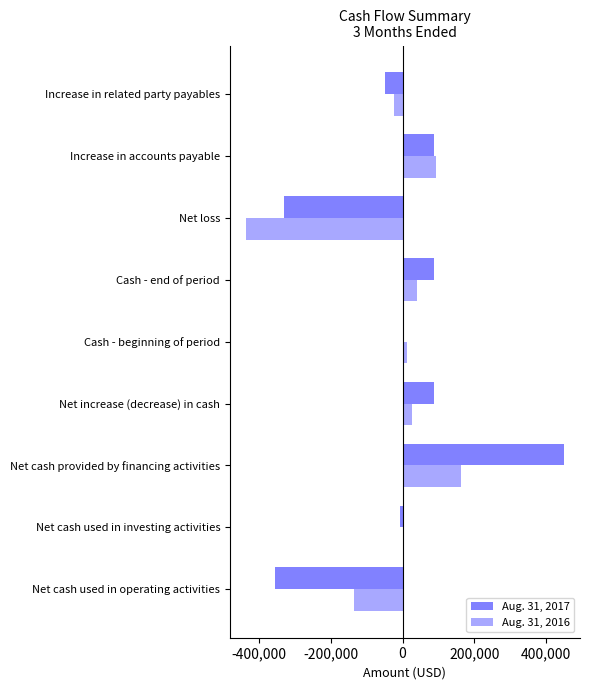

What is the sum of all Aug. 31, 2016 values?

-262815